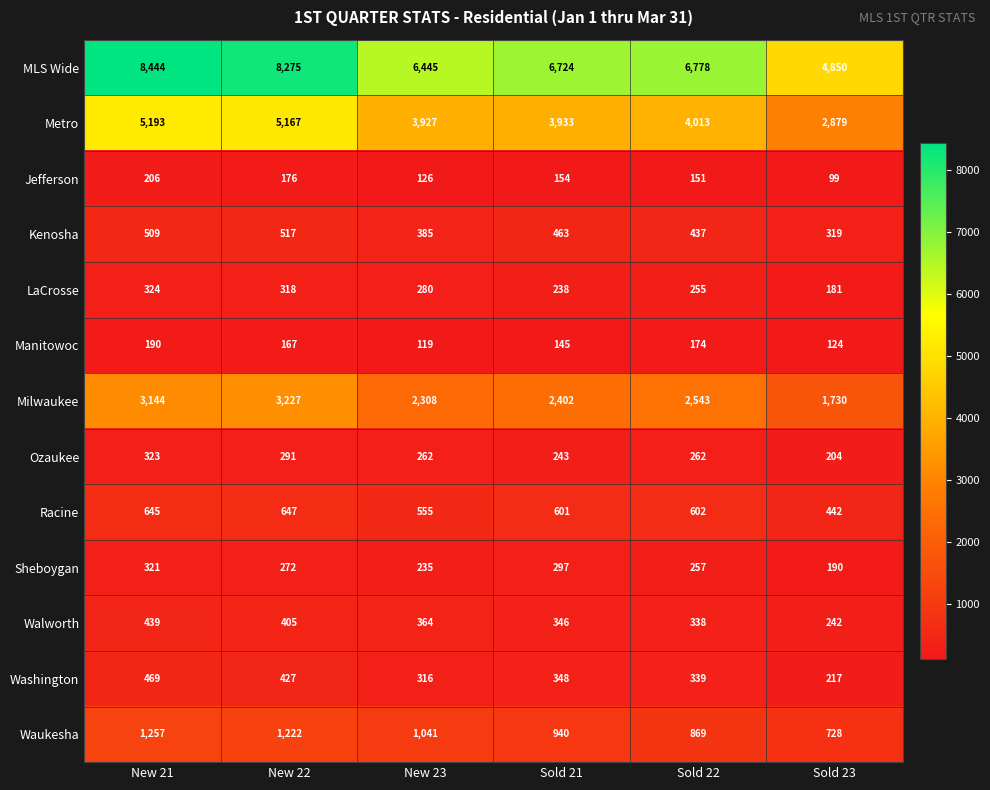

What is the minimum value for Washington?

217